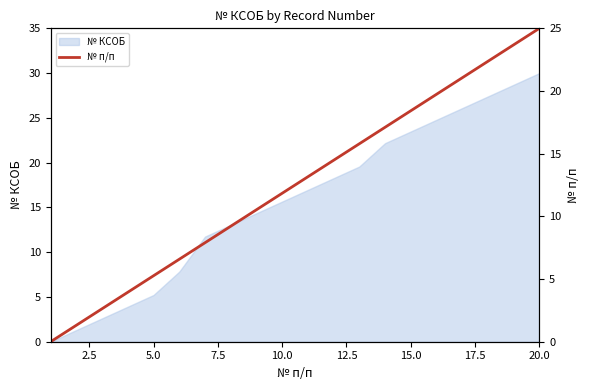

What is the highest value of the № КСОБ series?

30.0